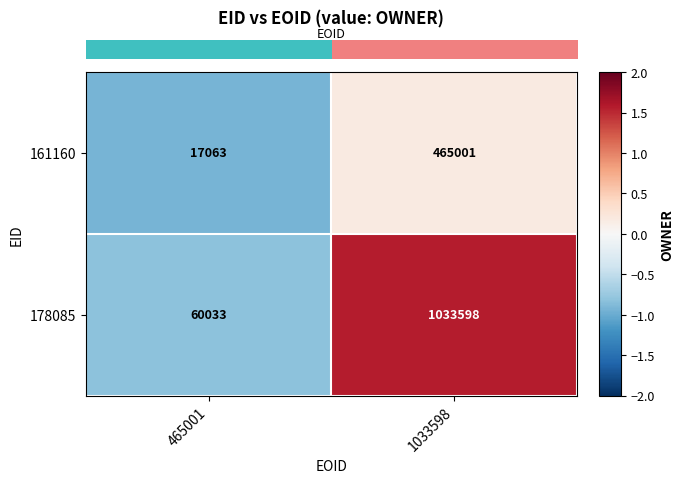

What is the smallest value displayed?

17063